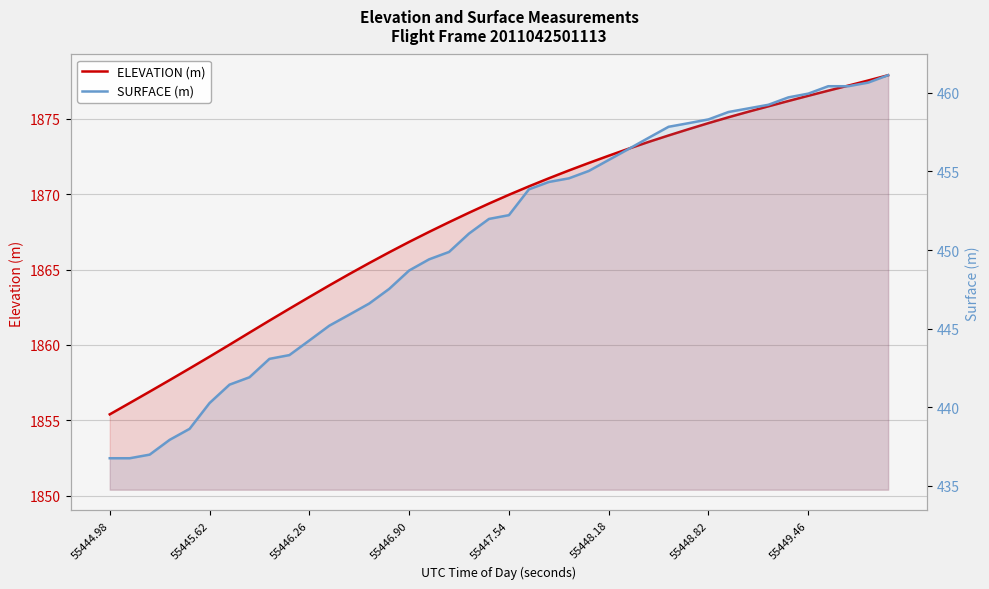

What is the sum of the ELEVATION (m) values at 14 and 55446.26?

3723.1